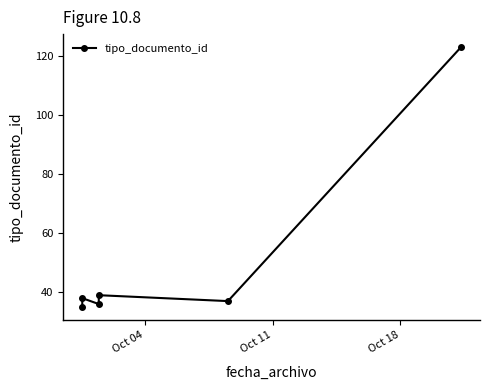

How many data points does each series have?

6